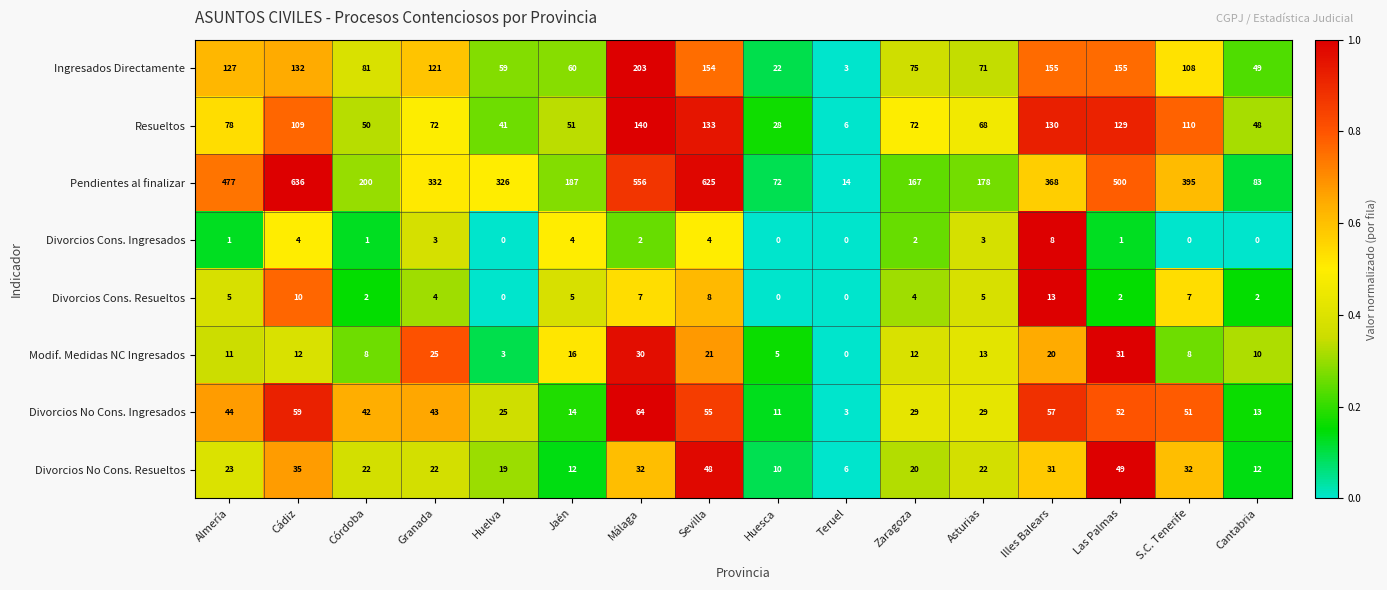

Which series changed the most between Cádiz and Teruel?

Pendientes al finalizar